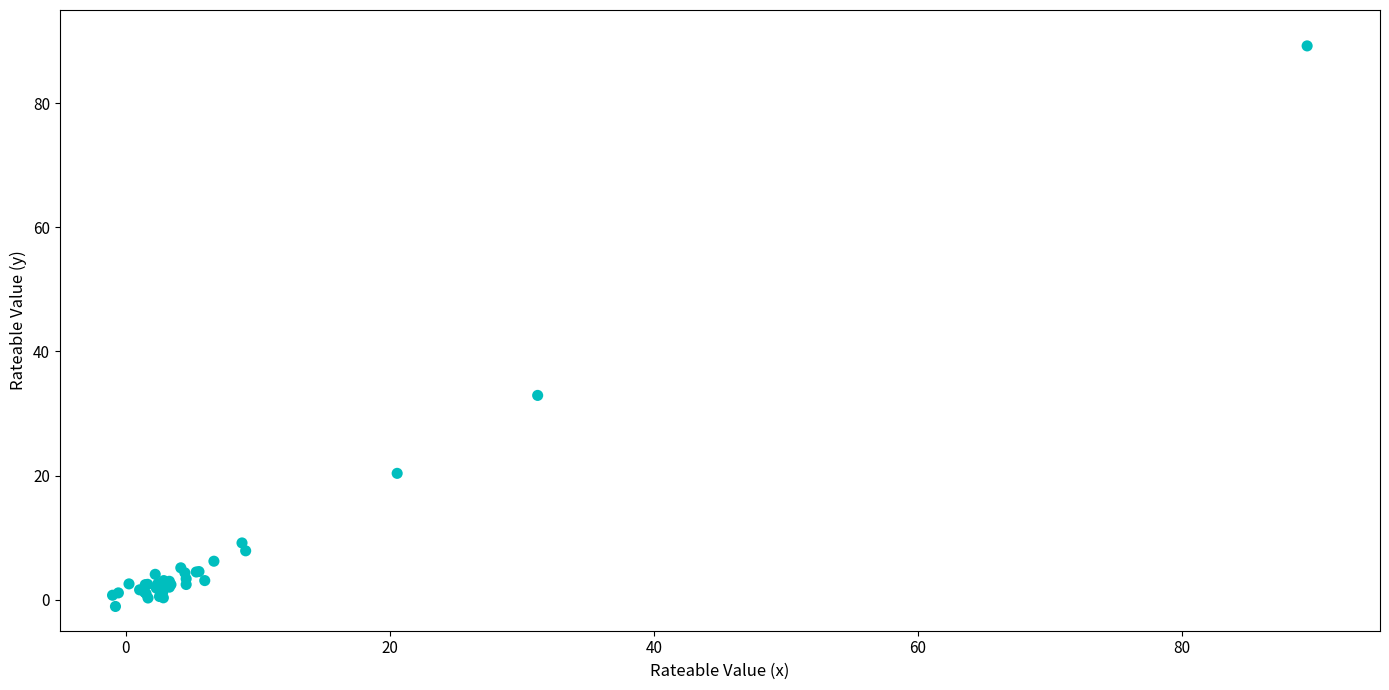

What Y value in the scatter plot is closest to 44?

32.9